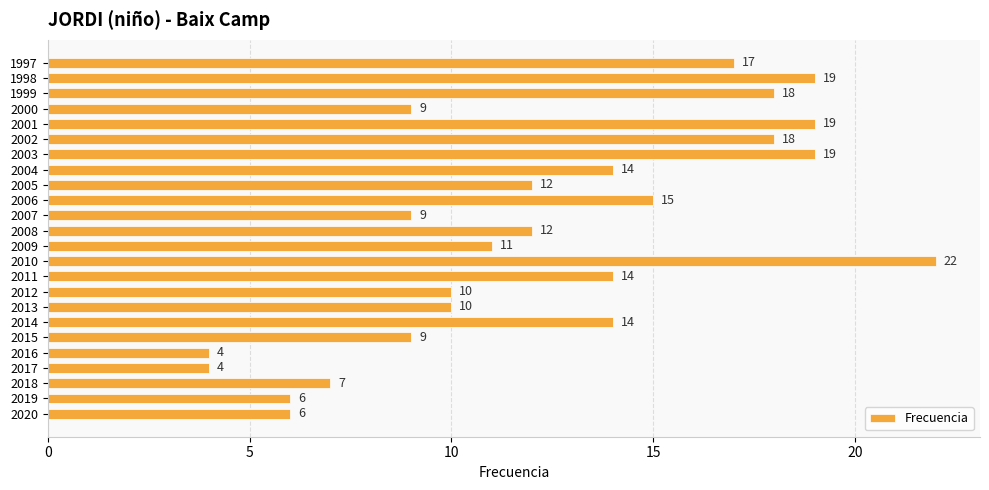

Which has a higher value, 2018 or 2015?

2015